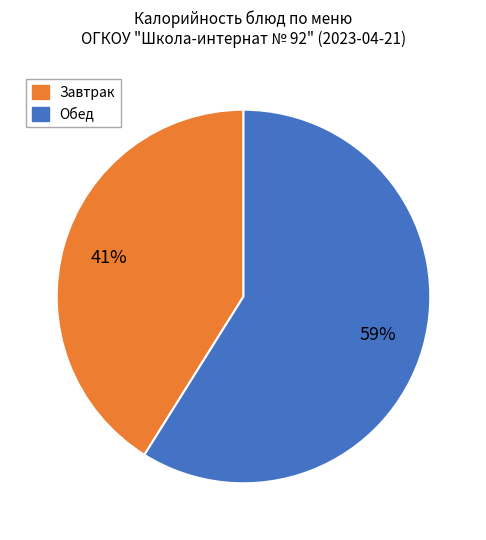

To the nearest percent, what is the average slice percentage?

50%